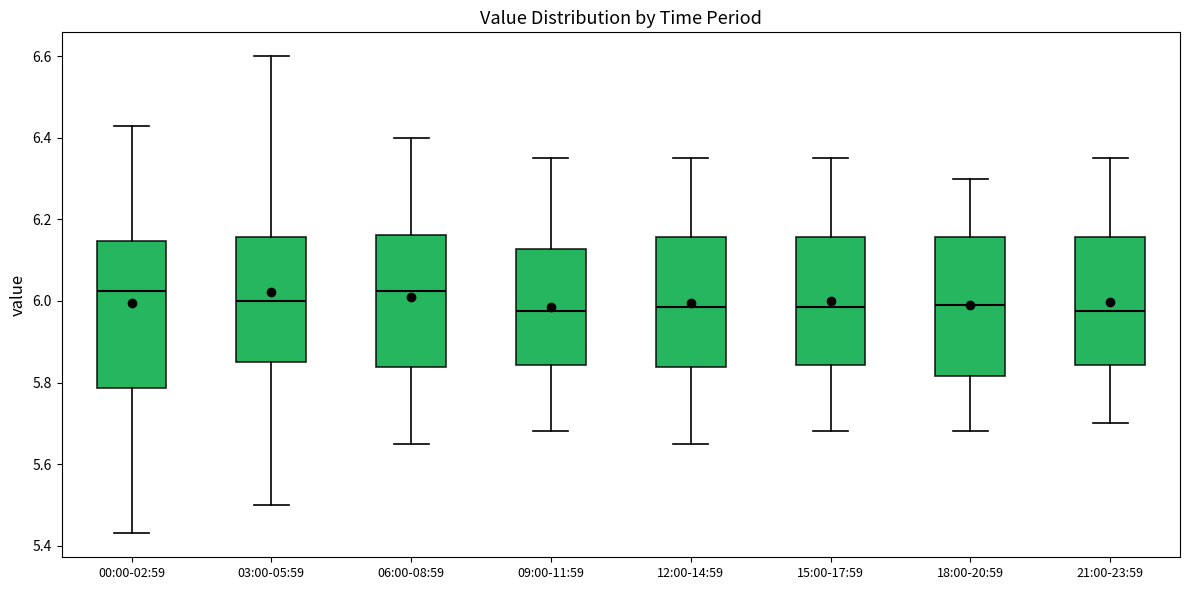

Reading left to right, read every box against the y-axis: the position of its median line, the range the box covers, and the ends of its whiskers. The values are not printed on the chart, so give them approximately, as read against the axis.

00:00-02:59: median 6.02, box 5.78 to 6.14, whiskers 5.44 to 6.44
03:00-05:59: median 6.00, box 5.86 to 6.16, whiskers 5.50 to 6.60
06:00-08:59: median 6.02, box 5.84 to 6.16, whiskers 5.66 to 6.40
09:00-11:59: median 5.98, box 5.84 to 6.12, whiskers 5.68 to 6.36
12:00-14:59: median 5.98, box 5.84 to 6.16, whiskers 5.66 to 6.36
15:00-17:59: median 5.98, box 5.84 to 6.16, whiskers 5.68 to 6.36
18:00-20:59: median 6.00, box 5.82 to 6.16, whiskers 5.68 to 6.30
21:00-23:59: median 5.98, box 5.84 to 6.16, whiskers 5.70 to 6.36